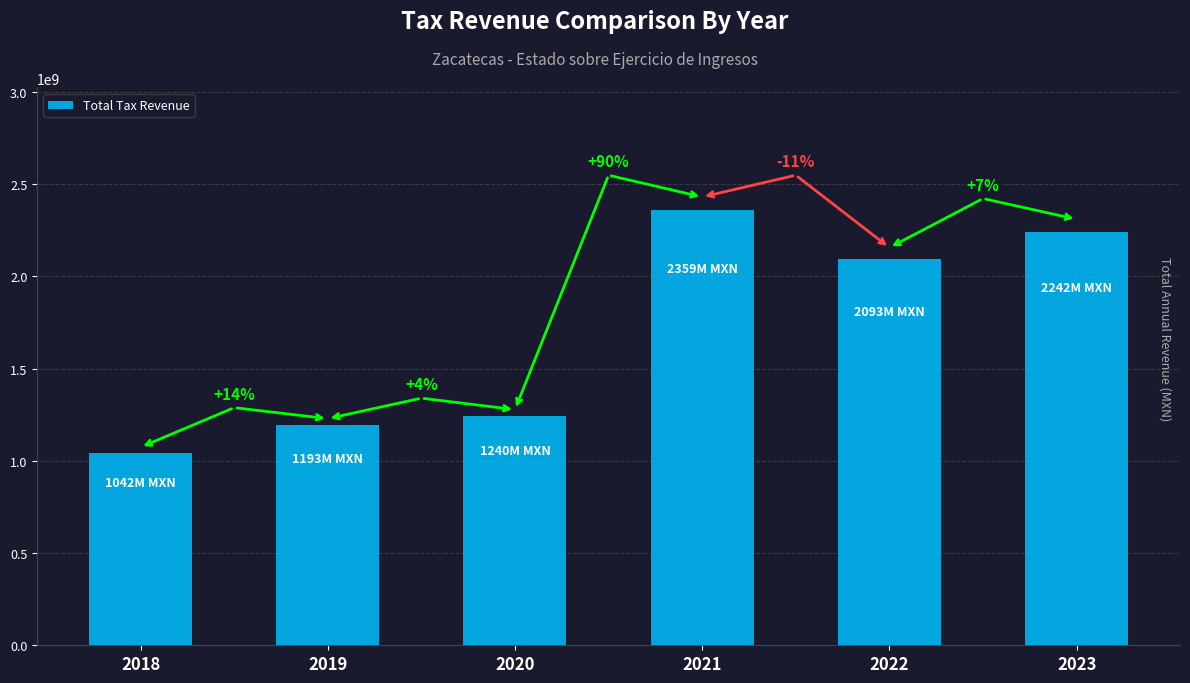

Reading left to right, extract all data points from this chart.

1042394303.9	1192542873.7	1240210896.7	2359088807.4	2092833293.6	2241975349.6